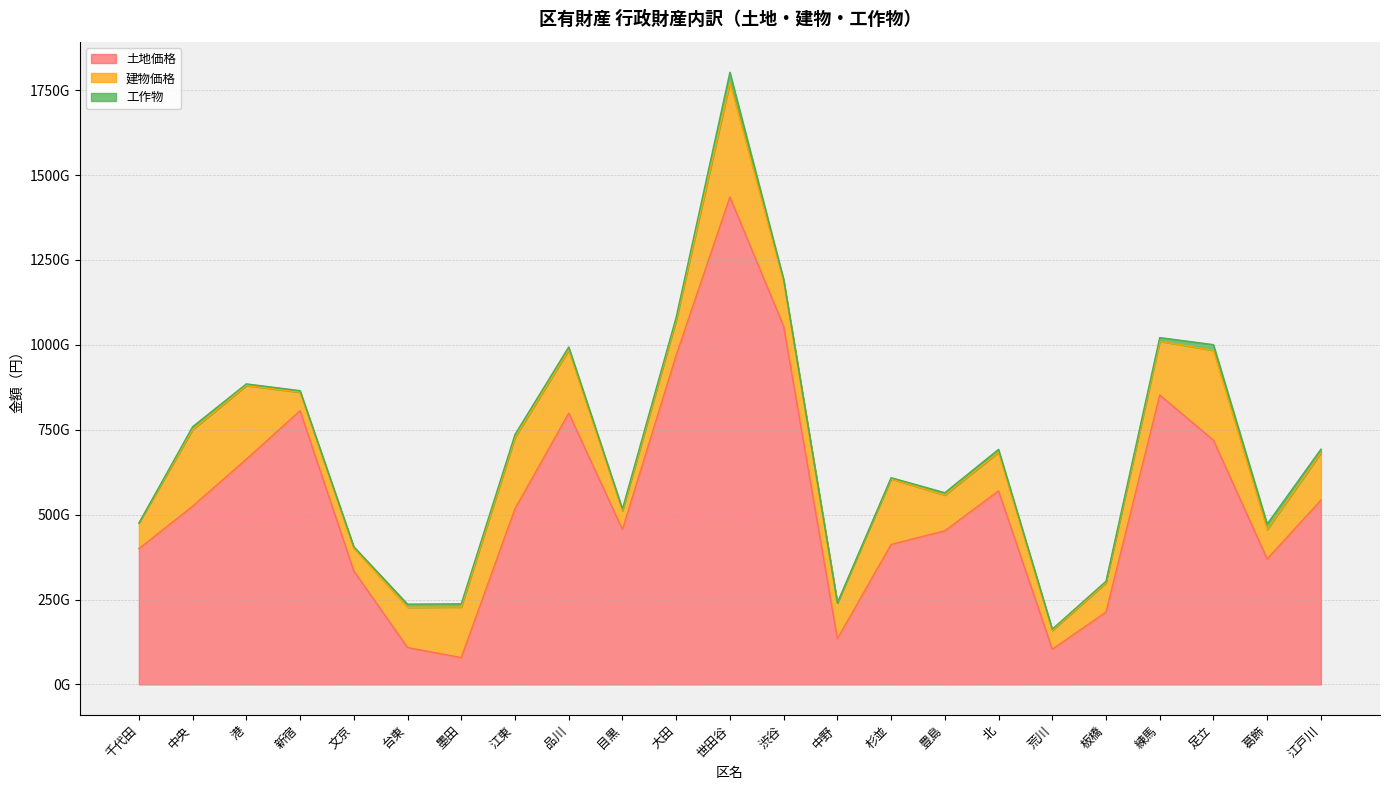

The 土地価格 series shows 108564818000 at 台東. True or false?

True